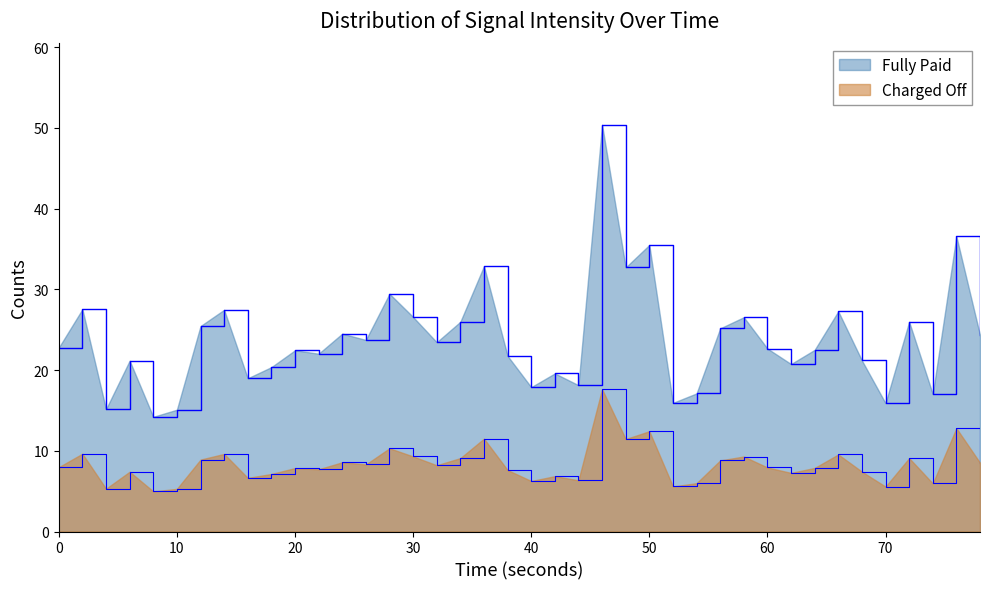

Is it true that the value at 28 is 35.1?

False